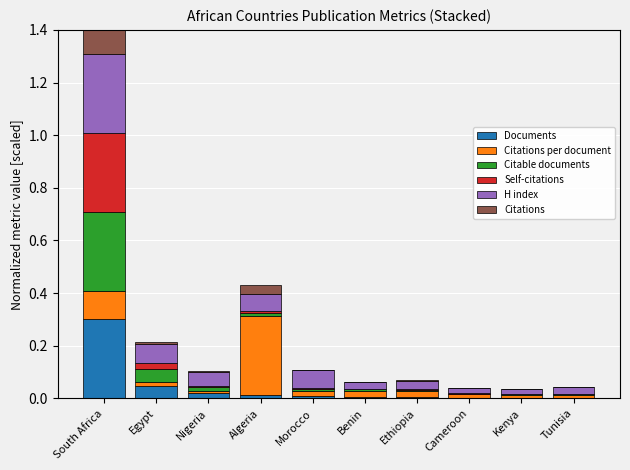

Reading right to left, what are all the values shown in this chart?

Documents: Tunisia=0.0	Kenya=0.0	Cameroon=0.0	Ethiopia=0.0	Benin=0.0	Morocco=0.0	Algeria=0.0	Nigeria=0.0	Egypt=0.0	South Africa=0.3
Citations per document: Tunisia=0.0	Kenya=0.0	Cameroon=0.0	Ethiopia=0.0	Benin=0.0	Morocco=0.0	Algeria=0.3	Nigeria=0.0	Egypt=0.0	South Africa=0.1
Citable documents: Tunisia=0.0	Kenya=0.0	Cameroon=0.0	Ethiopia=0.0	Benin=0.0	Morocco=0.0	Algeria=0.0	Nigeria=0.0	Egypt=0.0	South Africa=0.3
Self-citations: Tunisia=0.0	Kenya=0.0	Cameroon=0.0	Ethiopia=0.0	Benin=0.0	Morocco=0.0	Algeria=0.0	Nigeria=0.0	Egypt=0.0	South Africa=0.3
H index: Tunisia=0.0	Kenya=0.0	Cameroon=0.0	Ethiopia=0.0	Benin=0.0	Morocco=0.1	Algeria=0.1	Nigeria=0.1	Egypt=0.1	South Africa=0.3
Citations: Tunisia=0.0	Kenya=0.0	Cameroon=0.0	Ethiopia=0.0	Benin=0.0	Morocco=0.0	Algeria=0.0	Nigeria=0.0	Egypt=0.0	South Africa=0.3